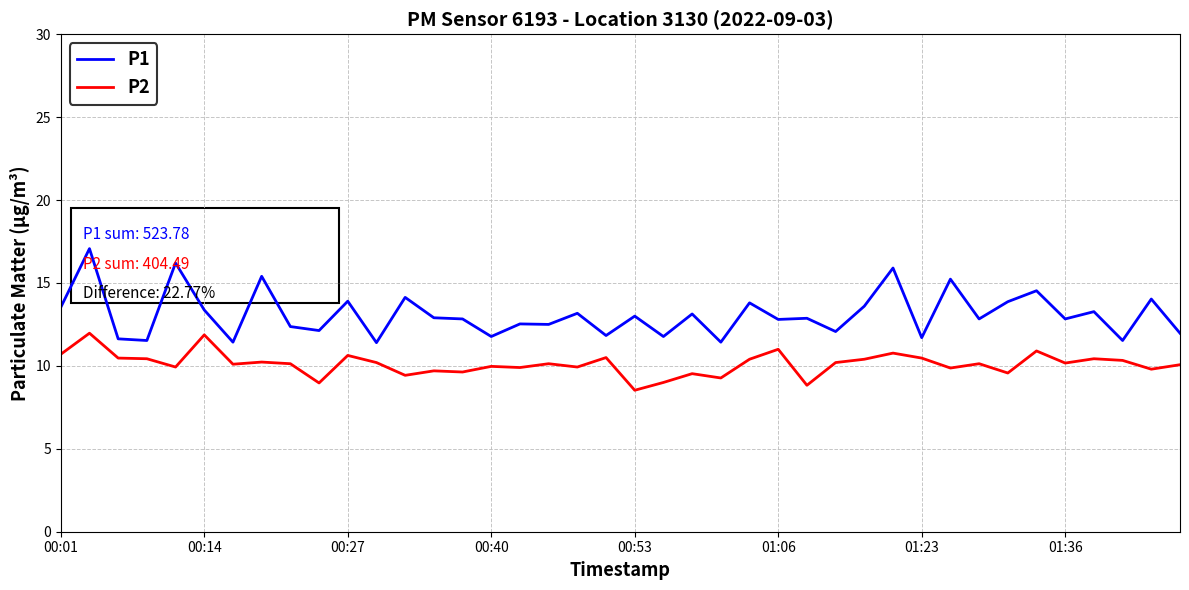

Which series has the widest spread of values?

P1